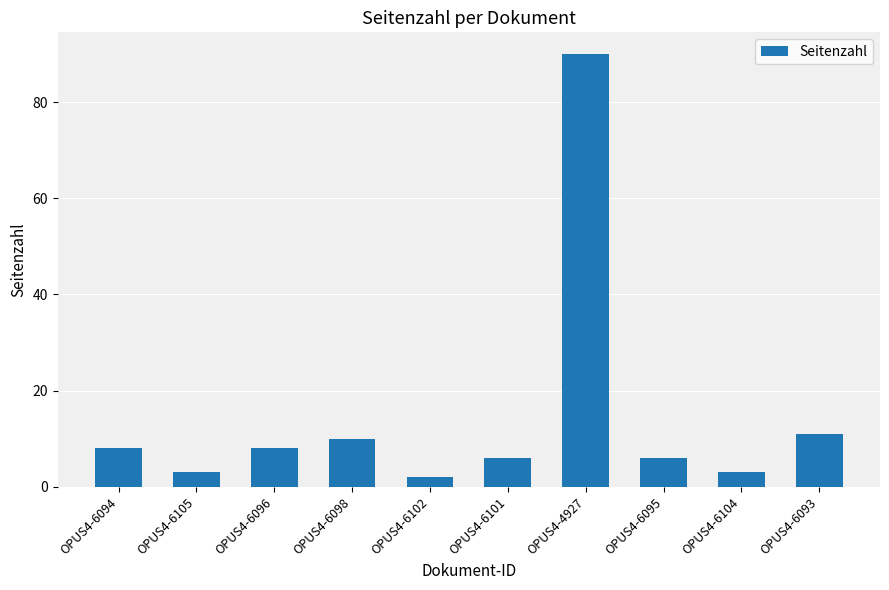

Which has a higher value, OPUS4-6096 or OPUS4-6101?

OPUS4-6096